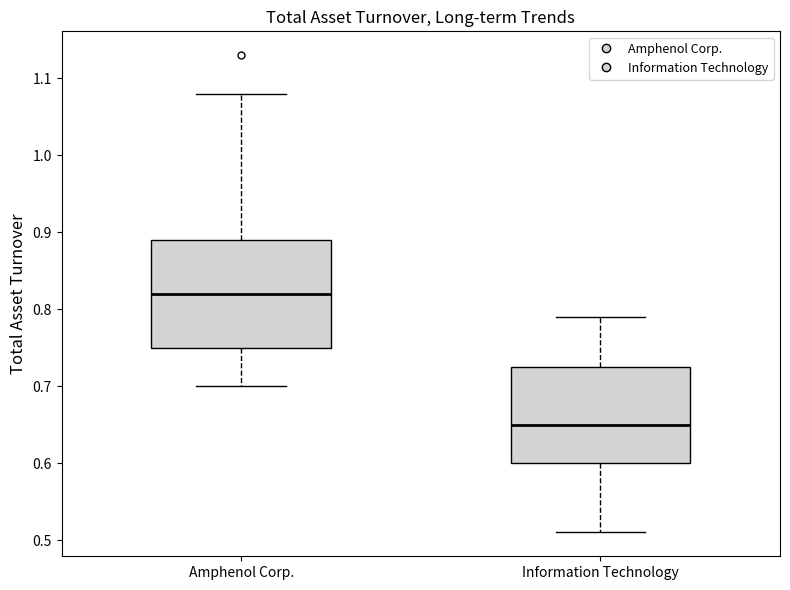

Where does the upper whisker of the box for Information Technology end on the y-axis? The values are not printed on the chart, so give them approximately, as read against the axis.

0.79